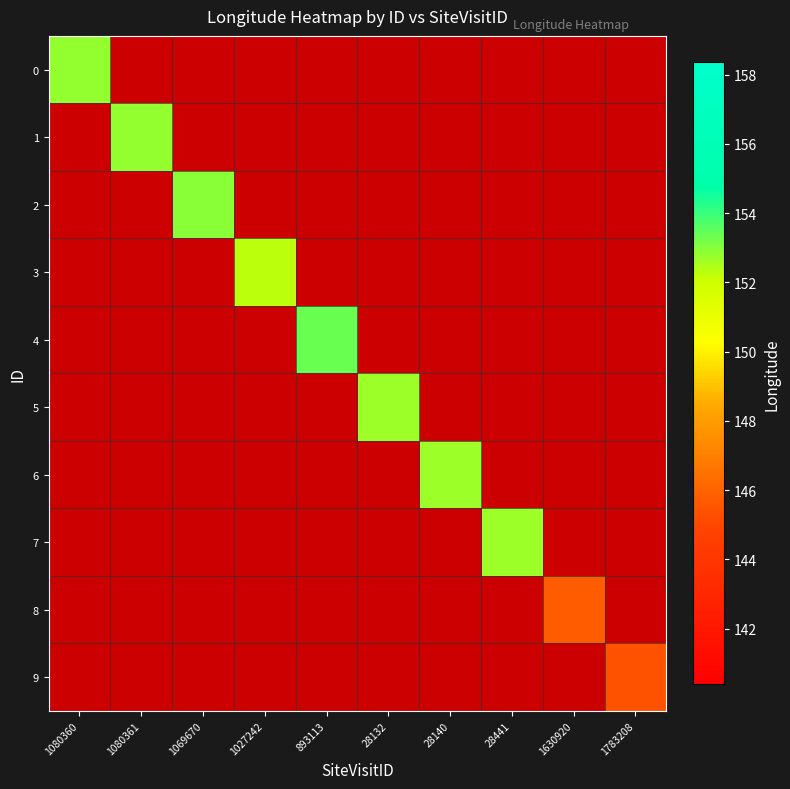

Rank the series at 1630920 from lowest to highest value.

0, 1, 2, 3, 4, 5, 6, 7, 8, 9